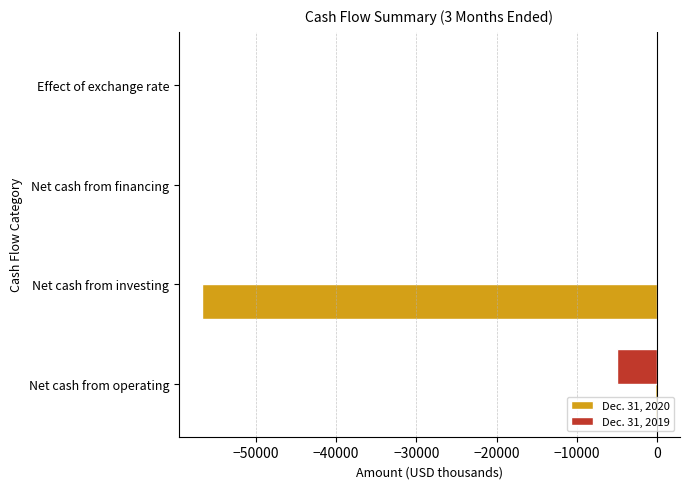

Is the value of Dec. 31, 2019 at Effect of exchange rate greater than the value of Dec. 31, 2020 at Net cash from investing?

Yes